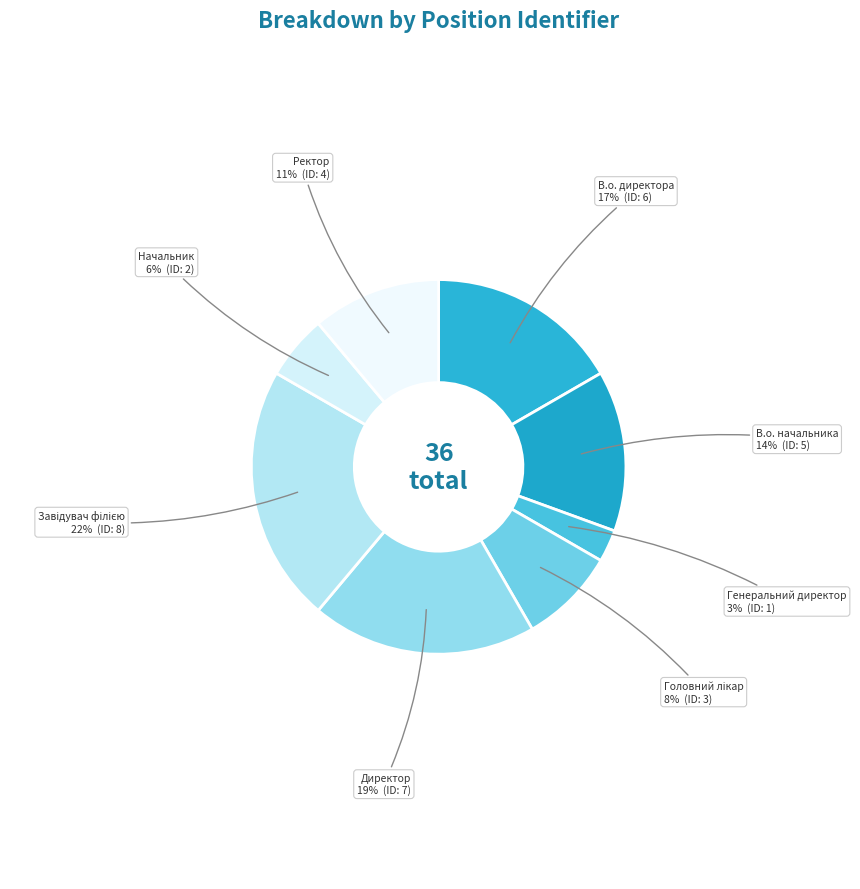

Is the sum of Начальник and Ректор greater than half?

No